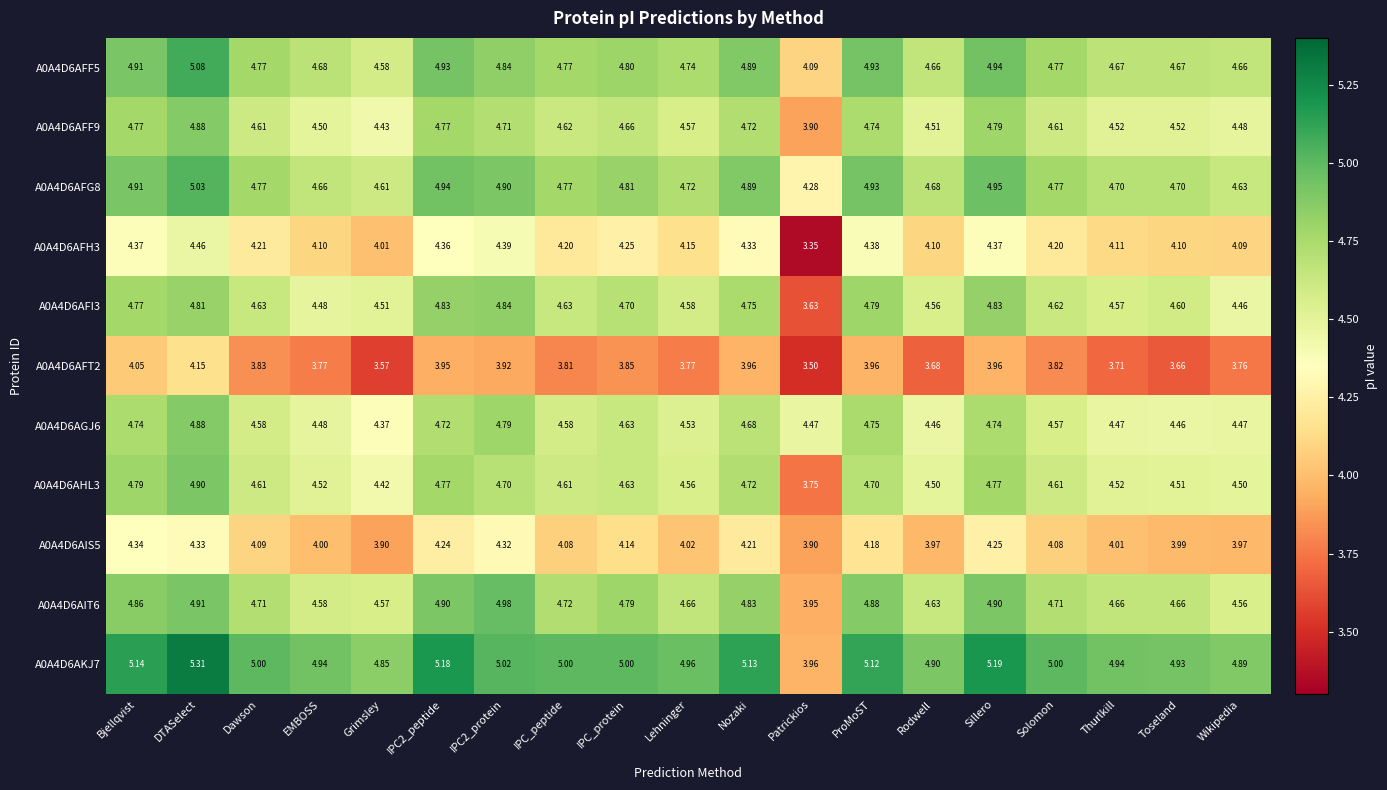

At which label does A0A4D6AFI3 reach its minimum?

Patrickios